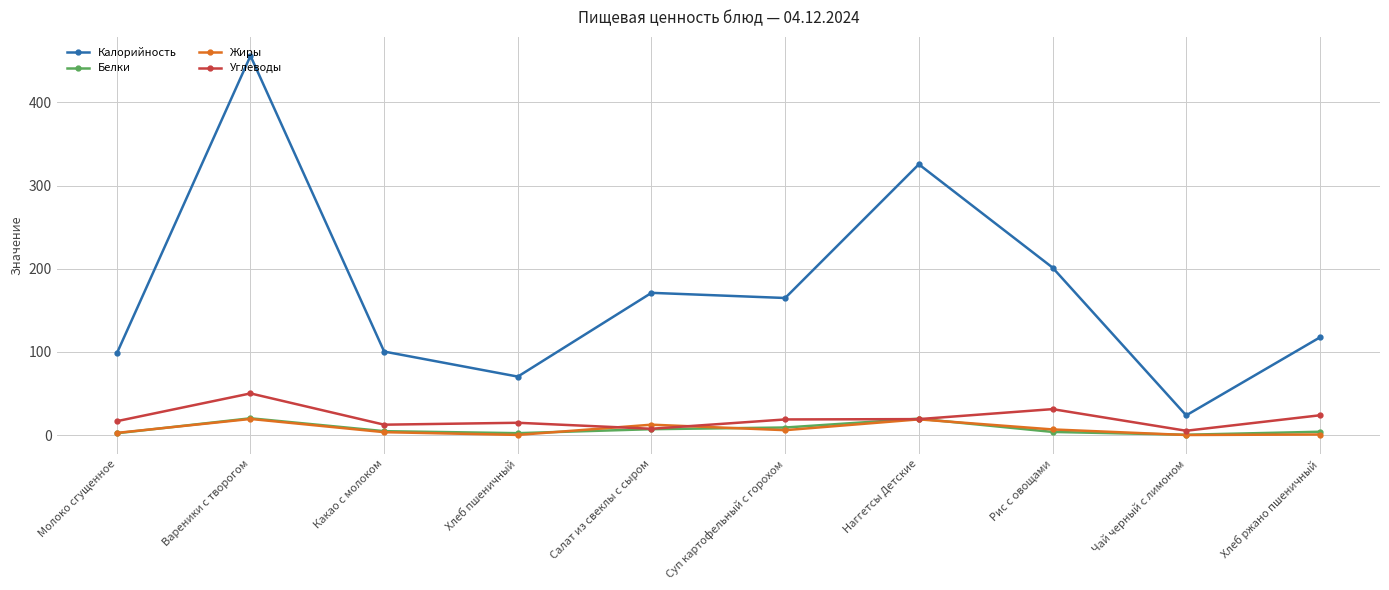

What is the difference between the second highest and minimum values in the Белки series?

19.3